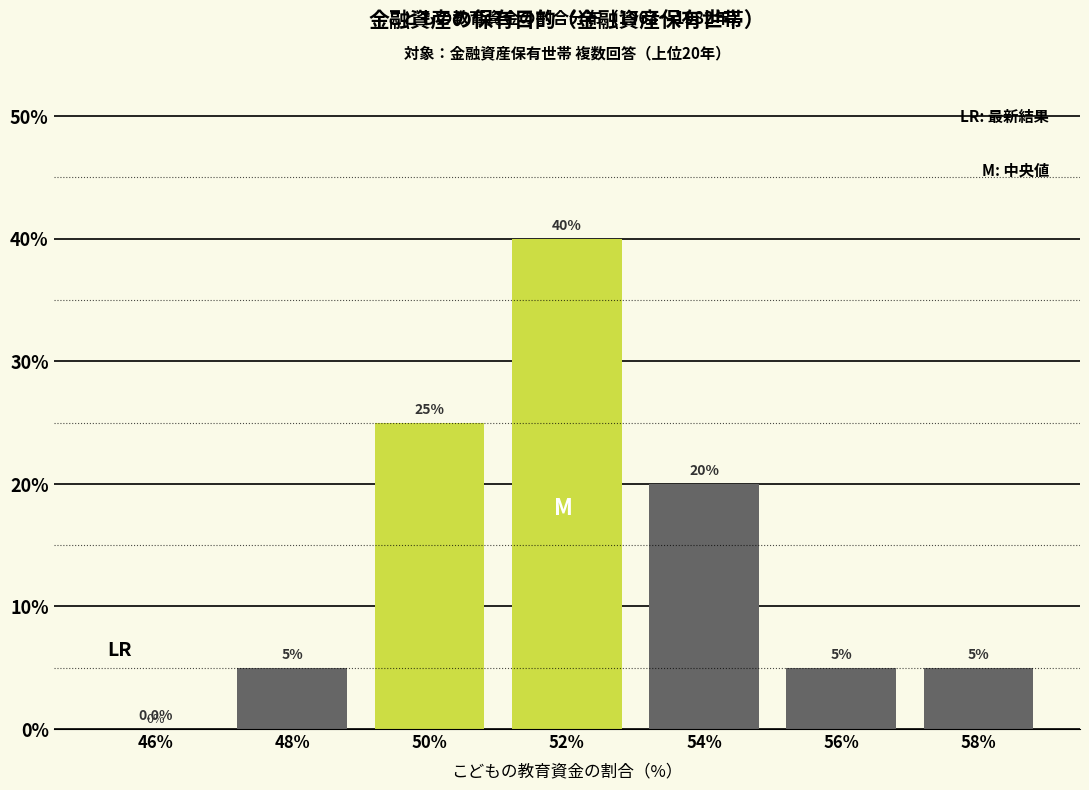

Reading right to left, transcribe all the data shown in this chart.

58%=5	56%=5	54%=20	52%=40	50%=25	48%=5	46%=0